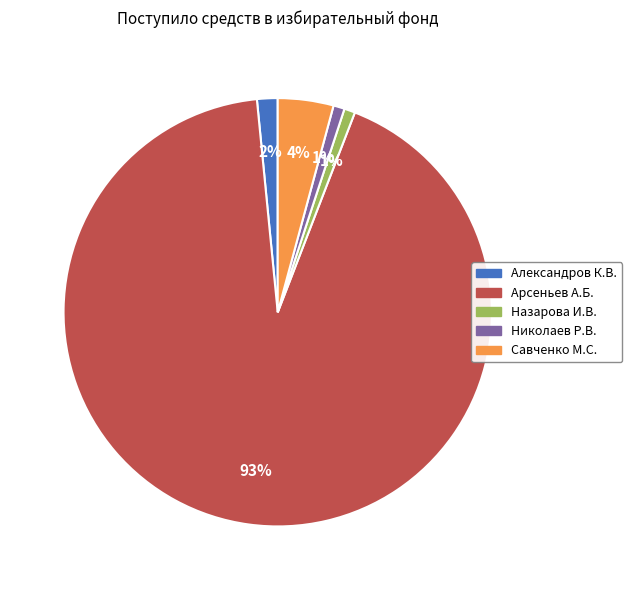

To the nearest percent, what is the average slice percentage?

20%